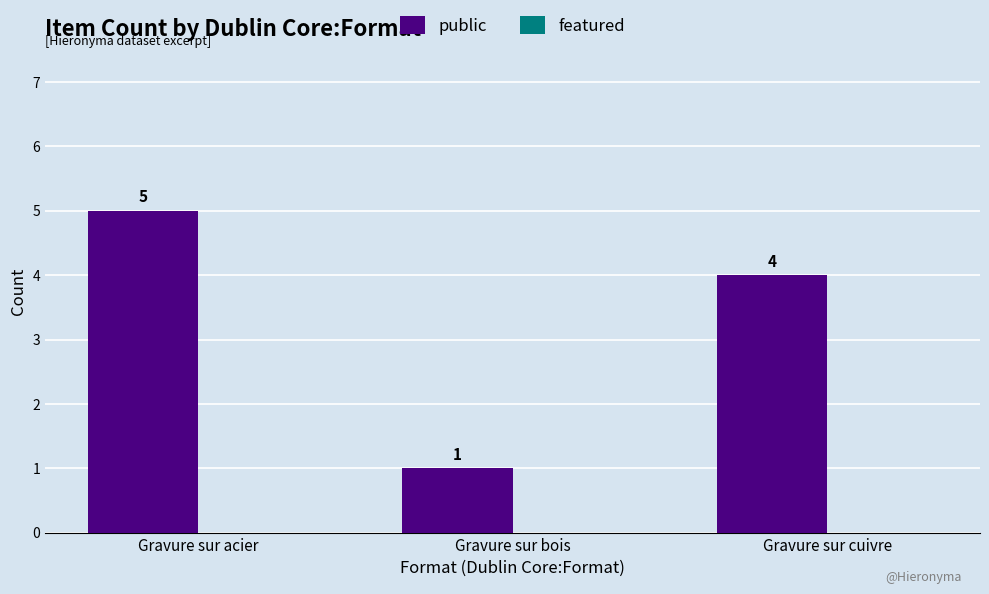

What is the label of the 3rd bar from the left?

Gravure sur cuivre